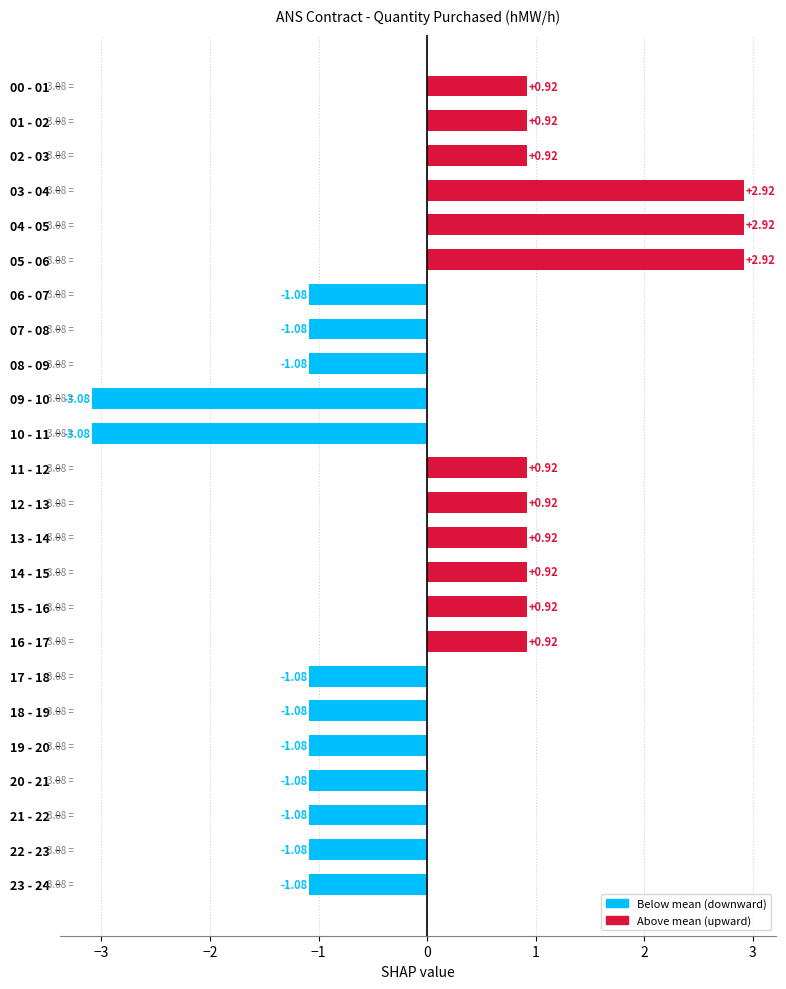

What is the ratio of the value at 02 - 03 to the value at 05 - 06?

0.3